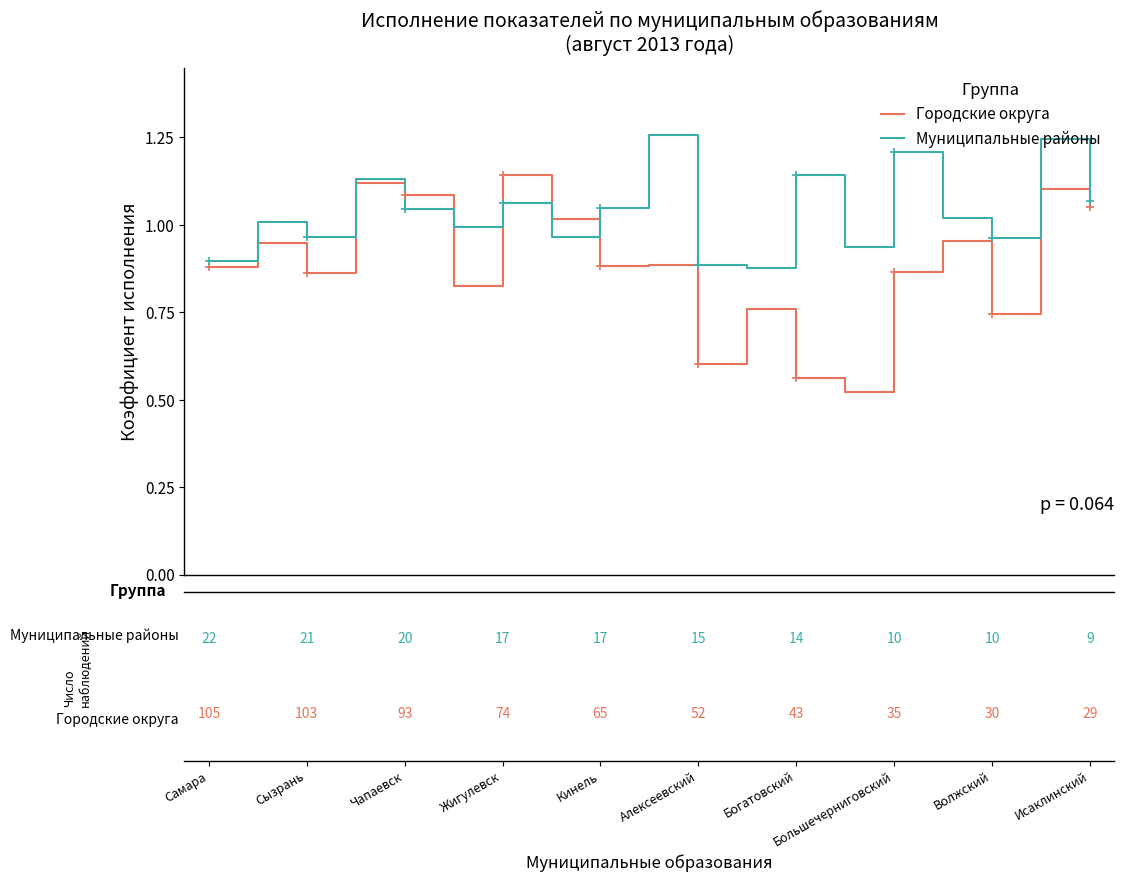

Which series has the largest total across all categories?

Муниципальные районы